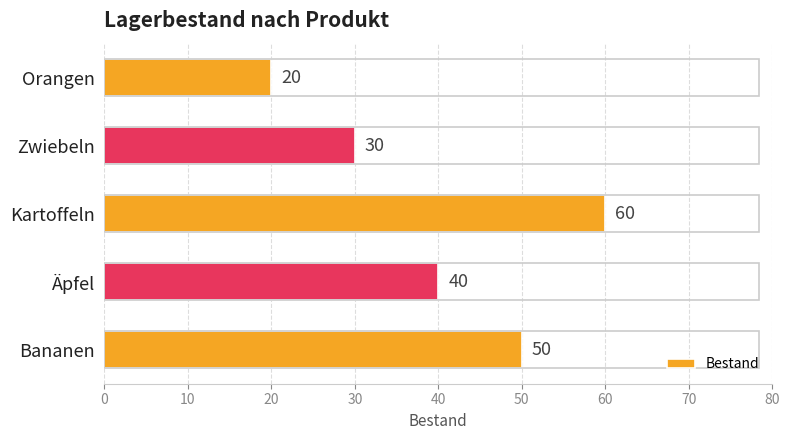

Between Kartoffeln and Bananen, which is larger?

Kartoffeln